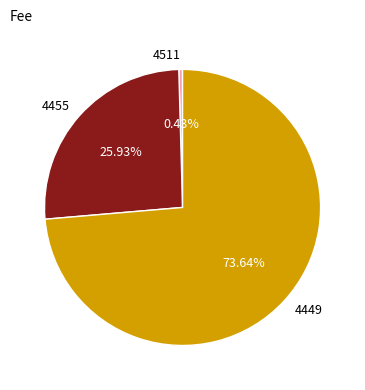

To the nearest percent, what portion does 4455 represent?

26%